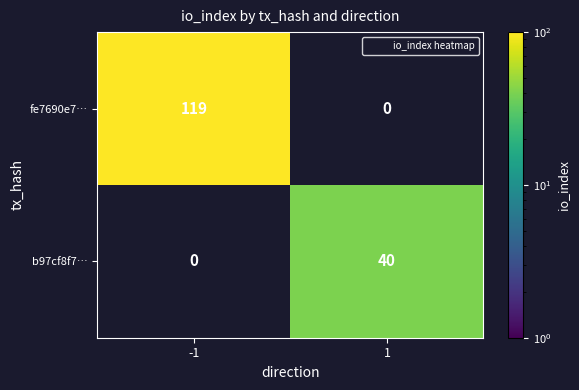

What is the maximum value shown in the chart?

119.0